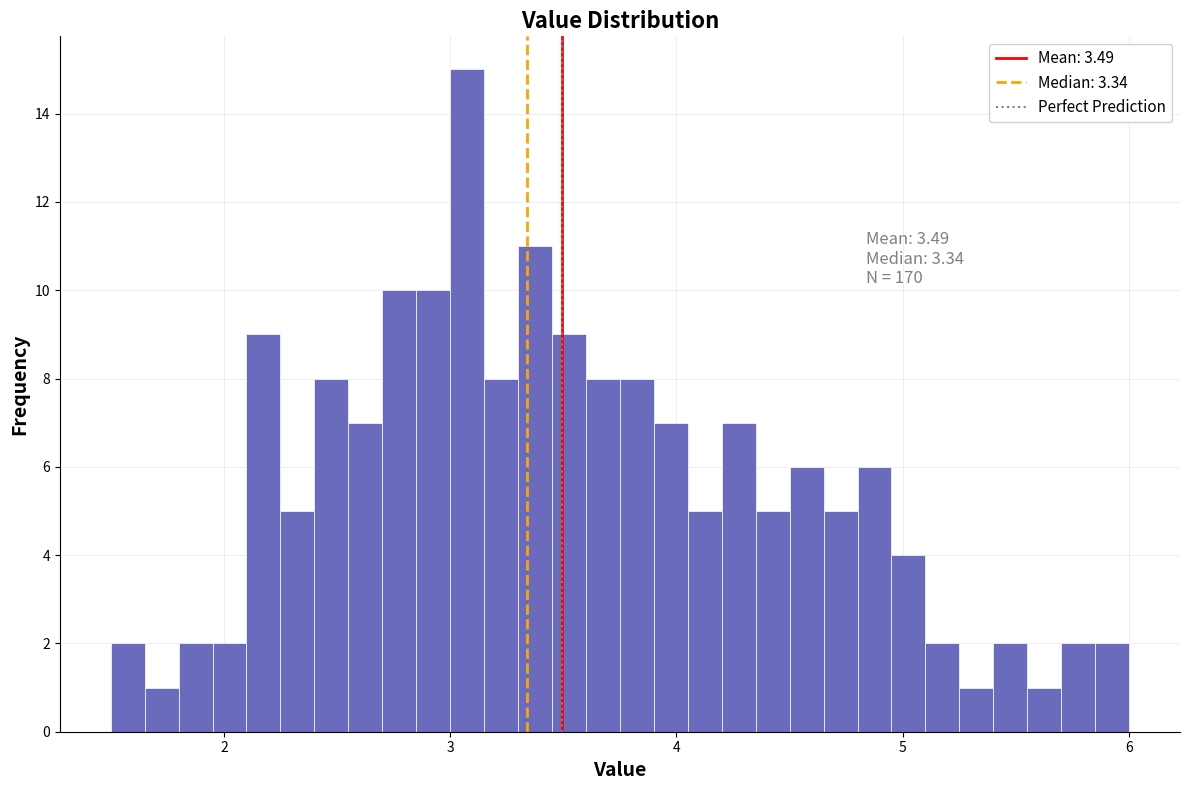

Read against the x-axis, roughly where is the centre of the tallest bar?

3.1